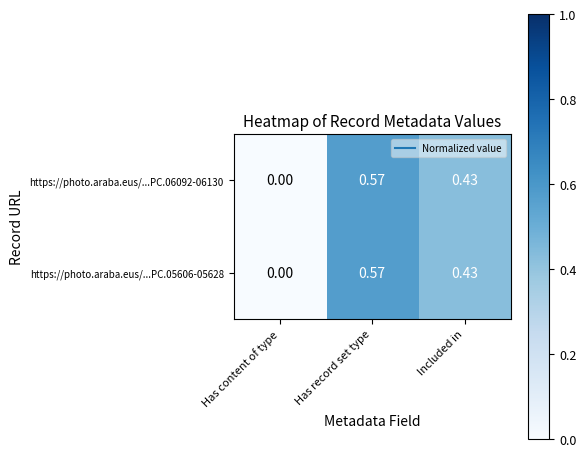

At which label does https://photo.araba.eus/...PC.05606-05628 reach its peak?

Has record set type